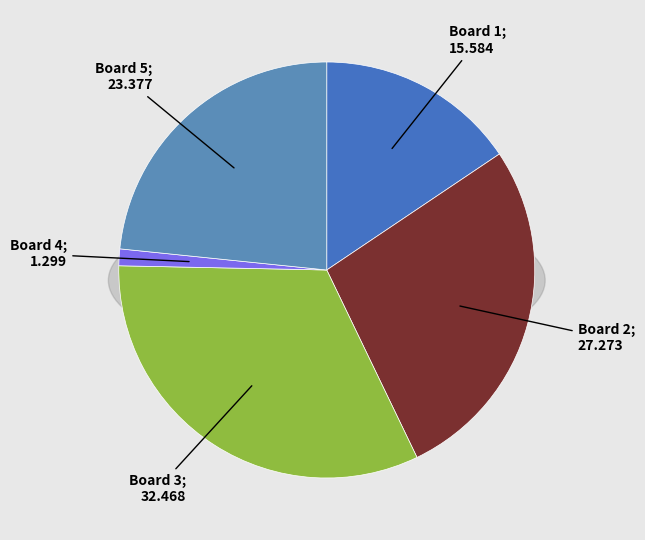

Does any single category account for the majority?

No